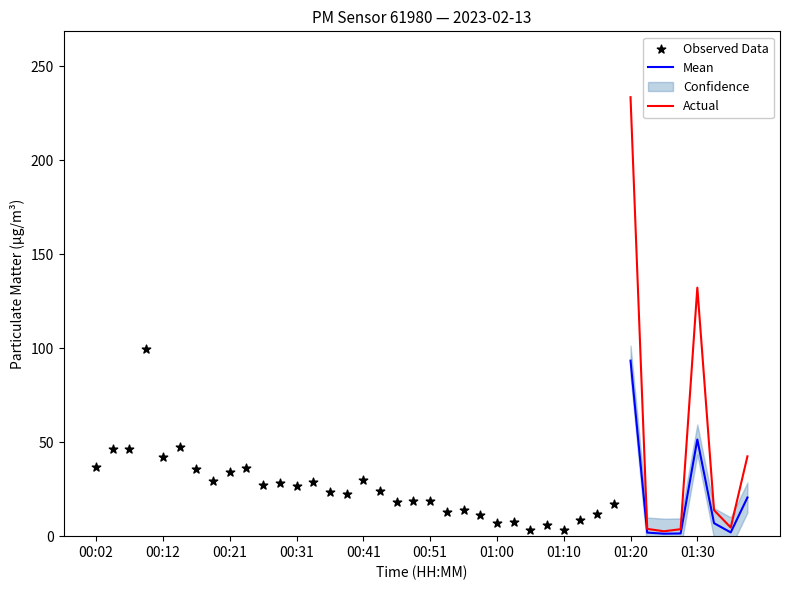

At which category is the sum across all series the highest?

01:20